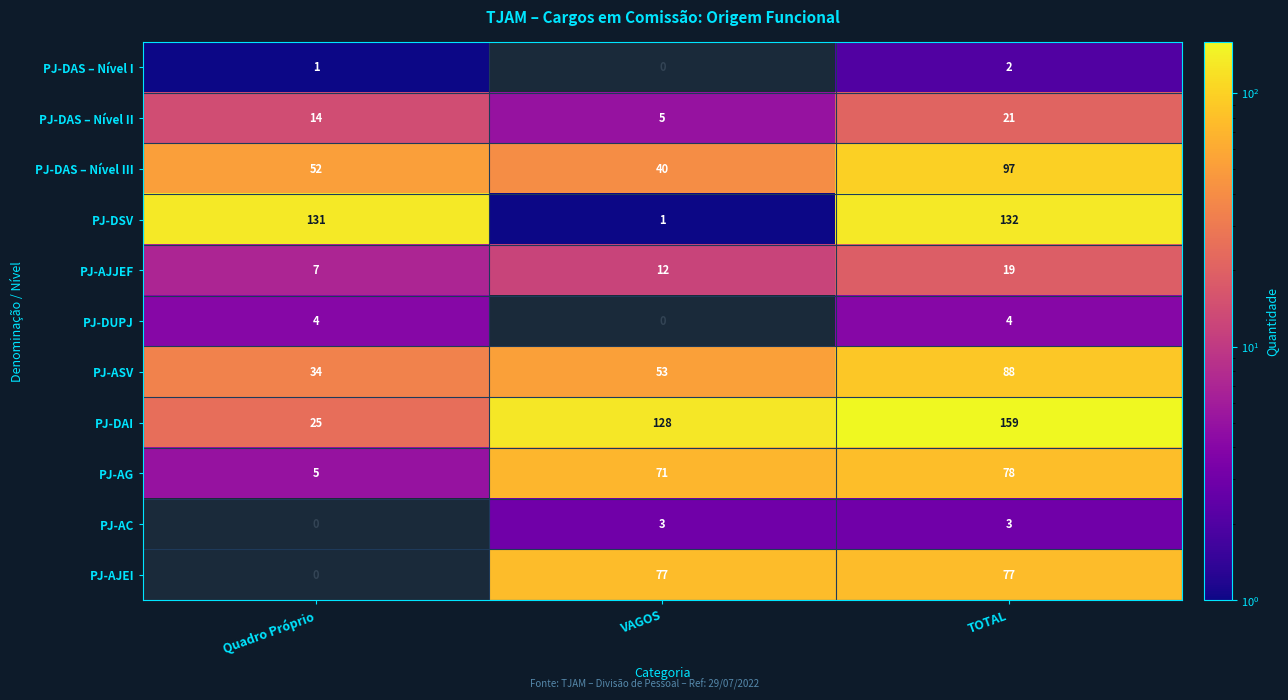

How many data points in PJ-DAI are less than 128?

1